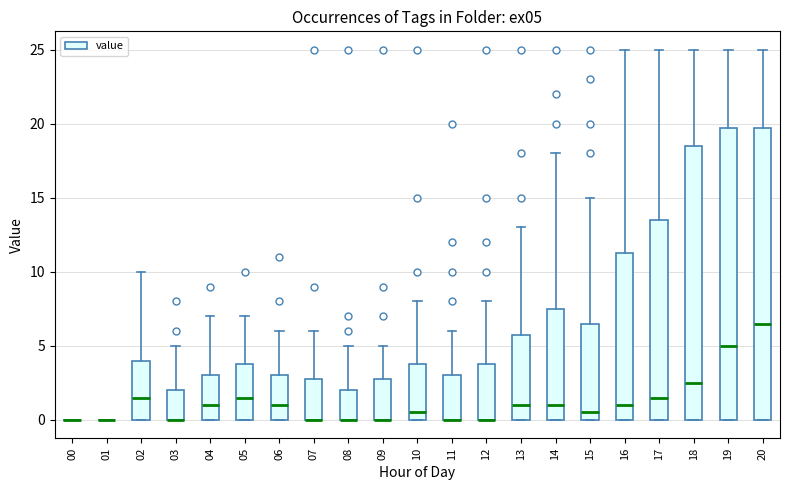

Where does the upper whisker of the box at x = 03 end on the y-axis? The values are not printed on the chart, so give them approximately, as read against the axis.

5.0